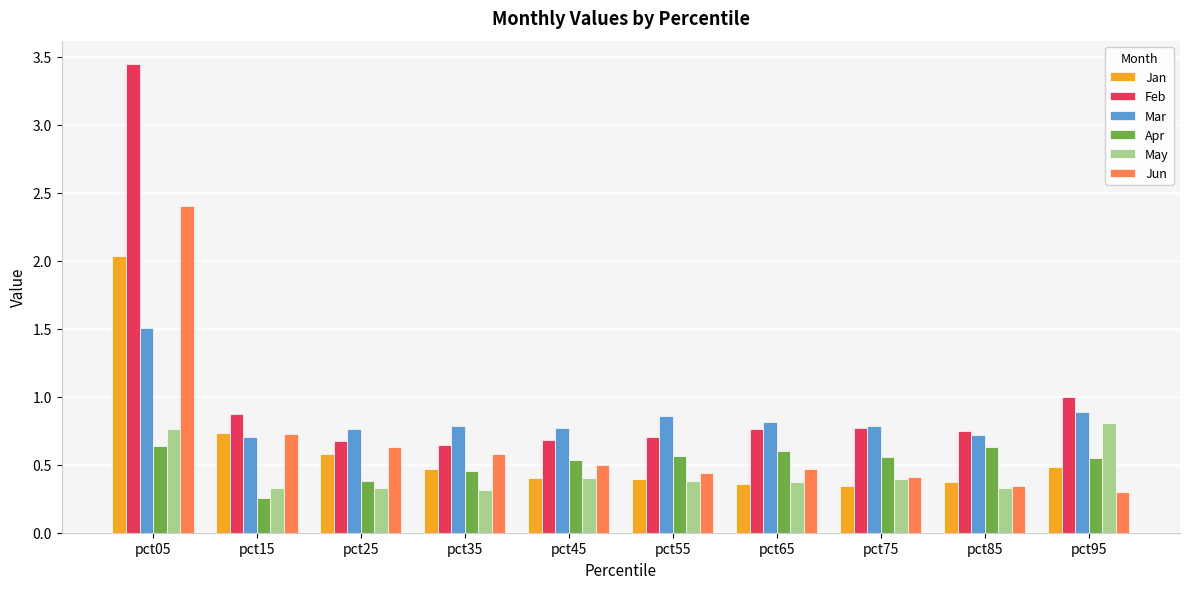

What is the highest value of the Jan series?

2.0